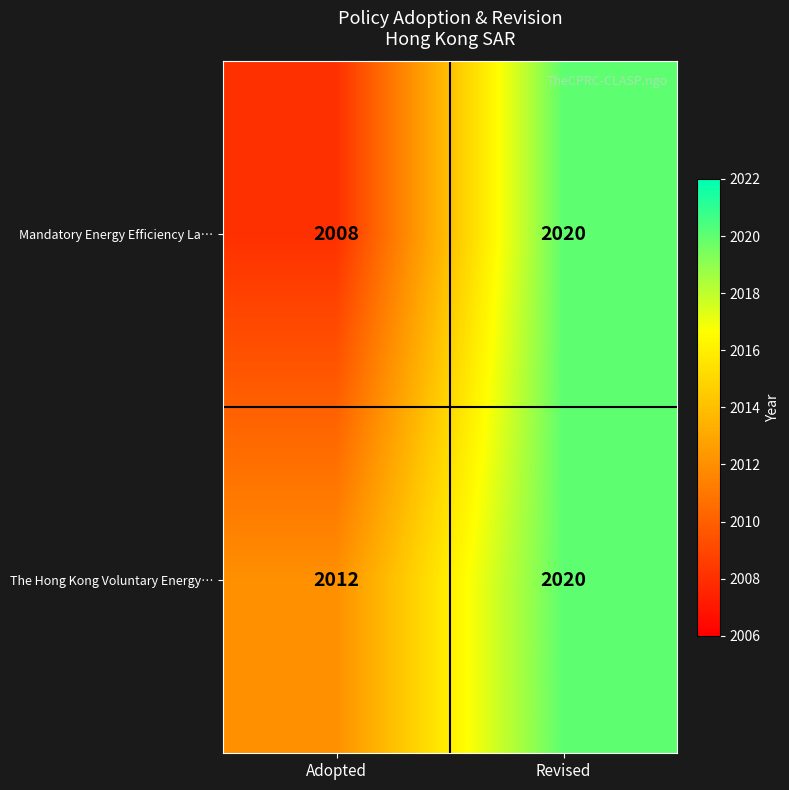

Reading left to right, extract all data points from this chart.

Mandatory Energy Efficiency La…: 2008	2020
The Hong Kong Voluntary Energy…: 2012	2020